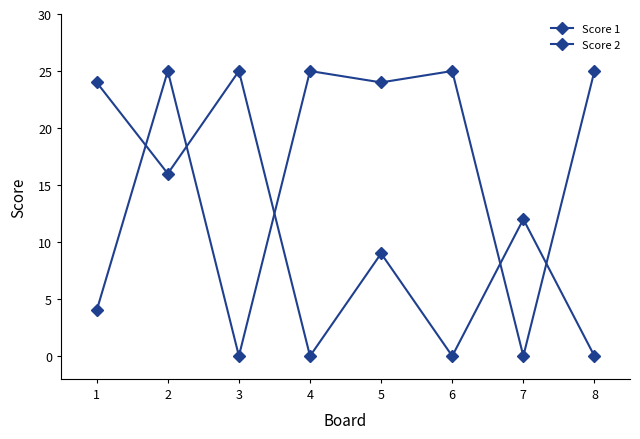

List the series in order of their peak value, lowest first.

Score 1, Score 2